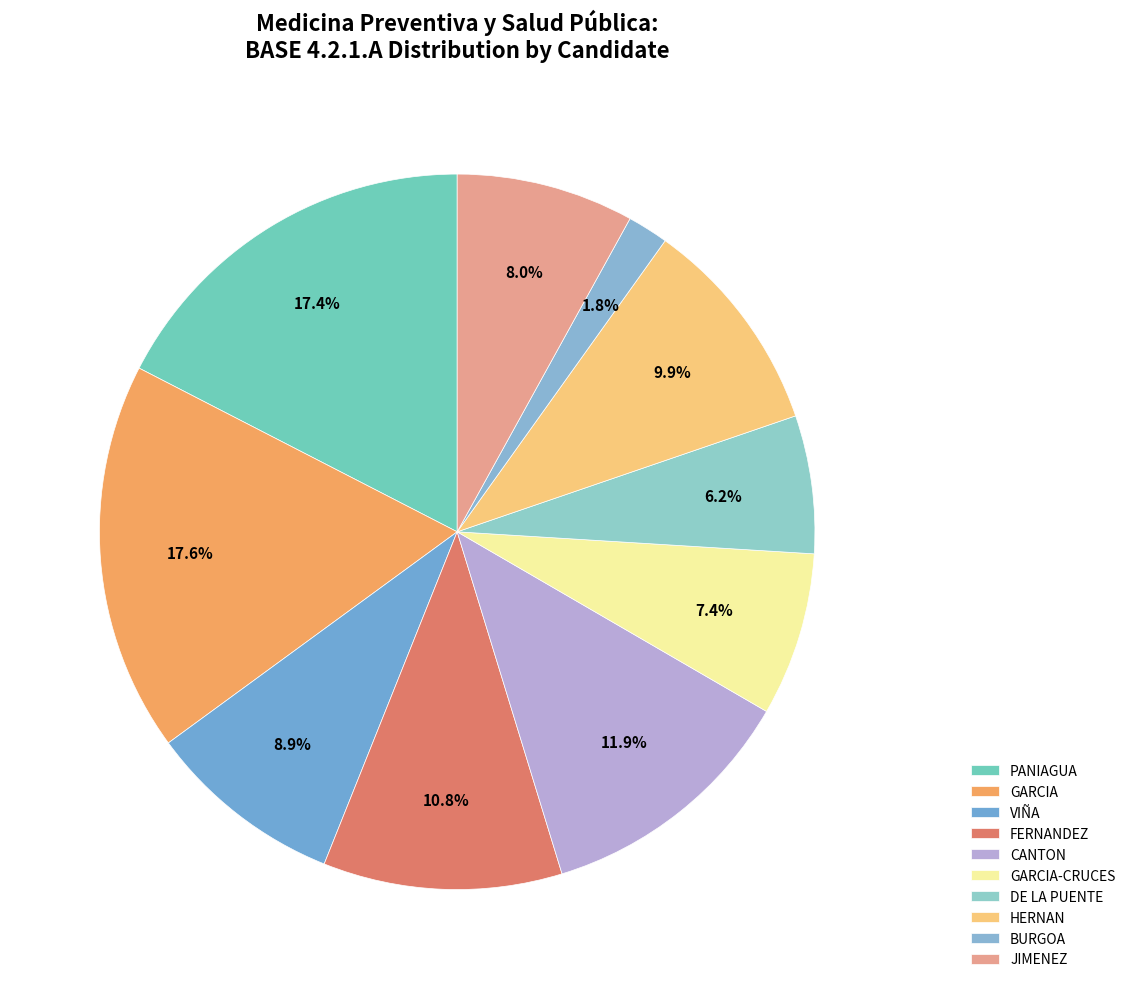

Do CANTON and VIÑA together represent more than half of the pie?

No